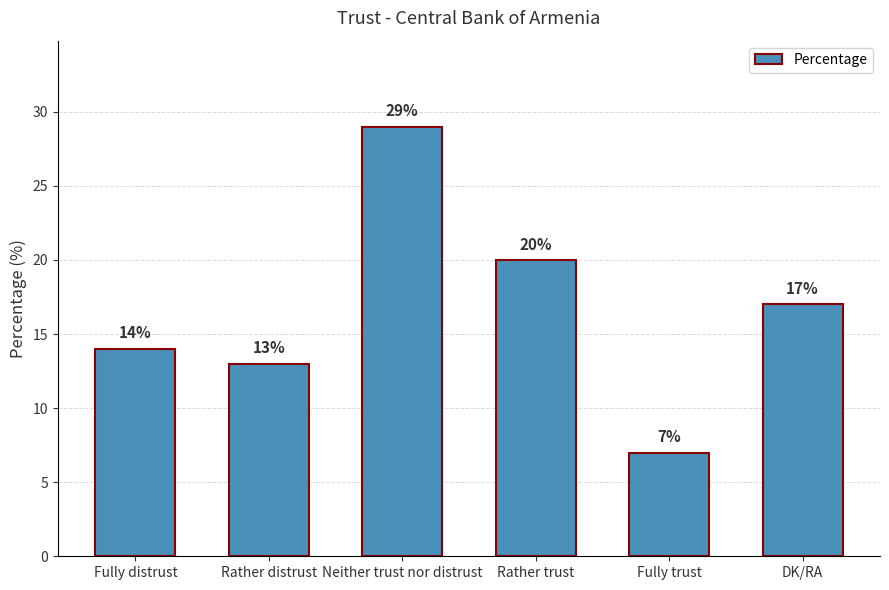

What is the label of the 1st bar from the left?

Fully distrust